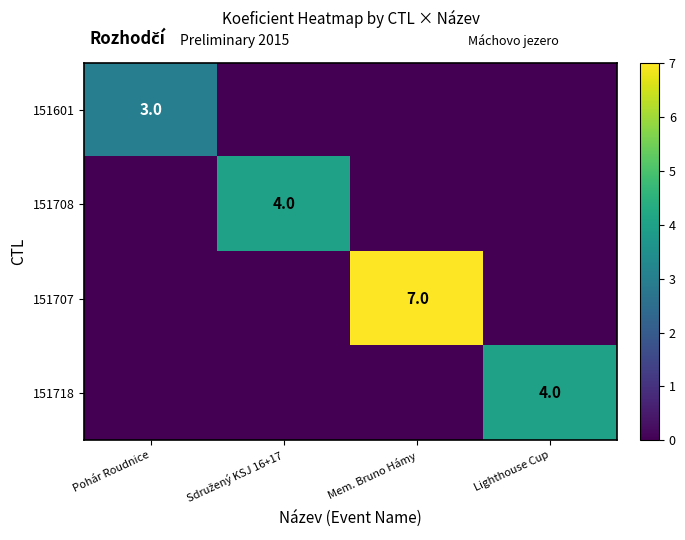

How many data points does each series have?

4